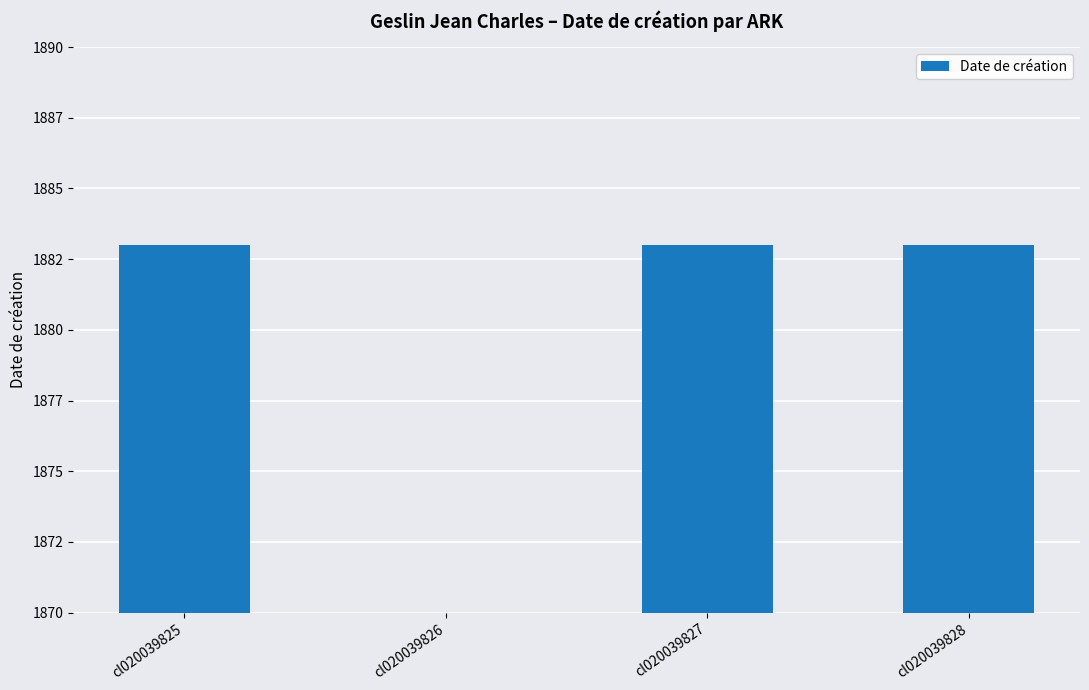

Rank the categories by value from highest to lowest.

cl020039825, cl020039827, cl020039828, cl020039826